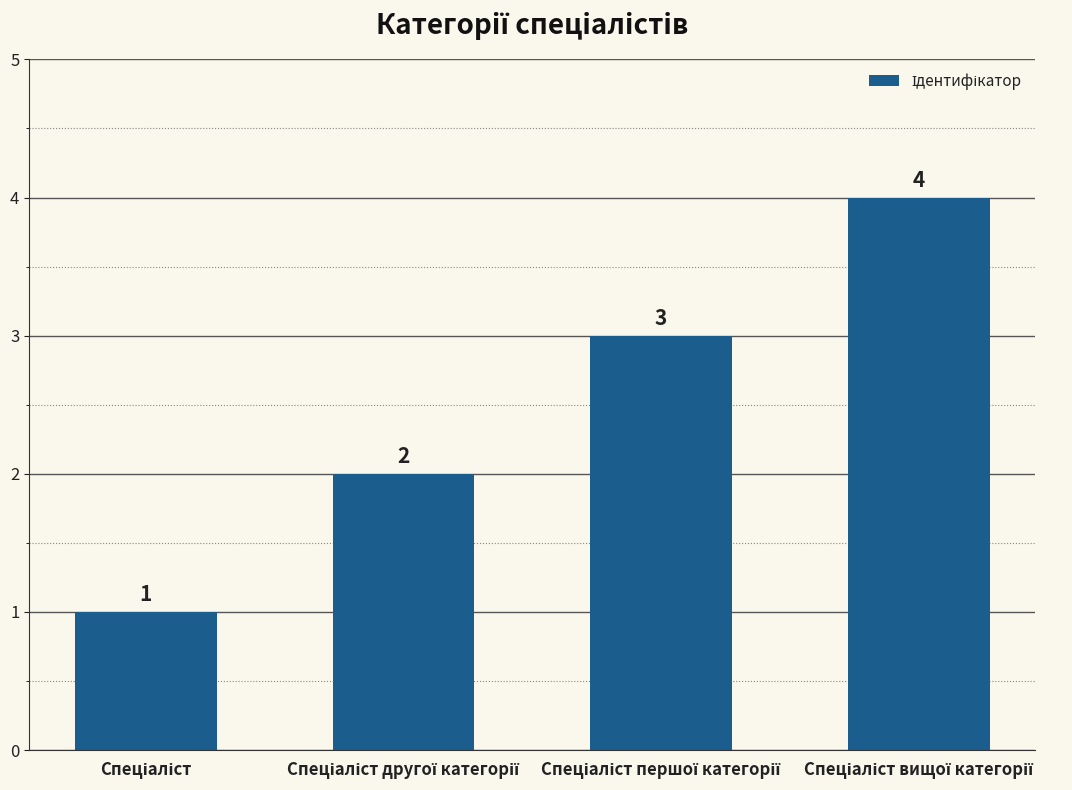

How many values are between 2 and 4?

3